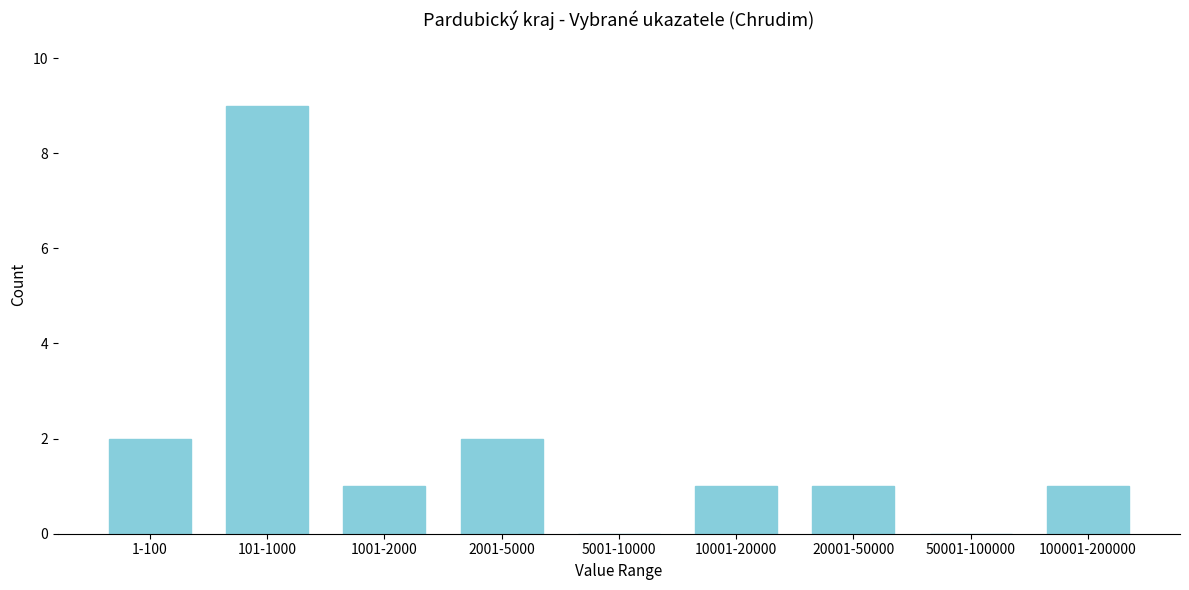

Reading right to left, list all the values displayed in this chart.

100001-200000=1	50001-100000=0	20001-50000=1	10001-20000=1	5001-10000=0	2001-5000=2	1001-2000=1	101-1000=9	1-100=2